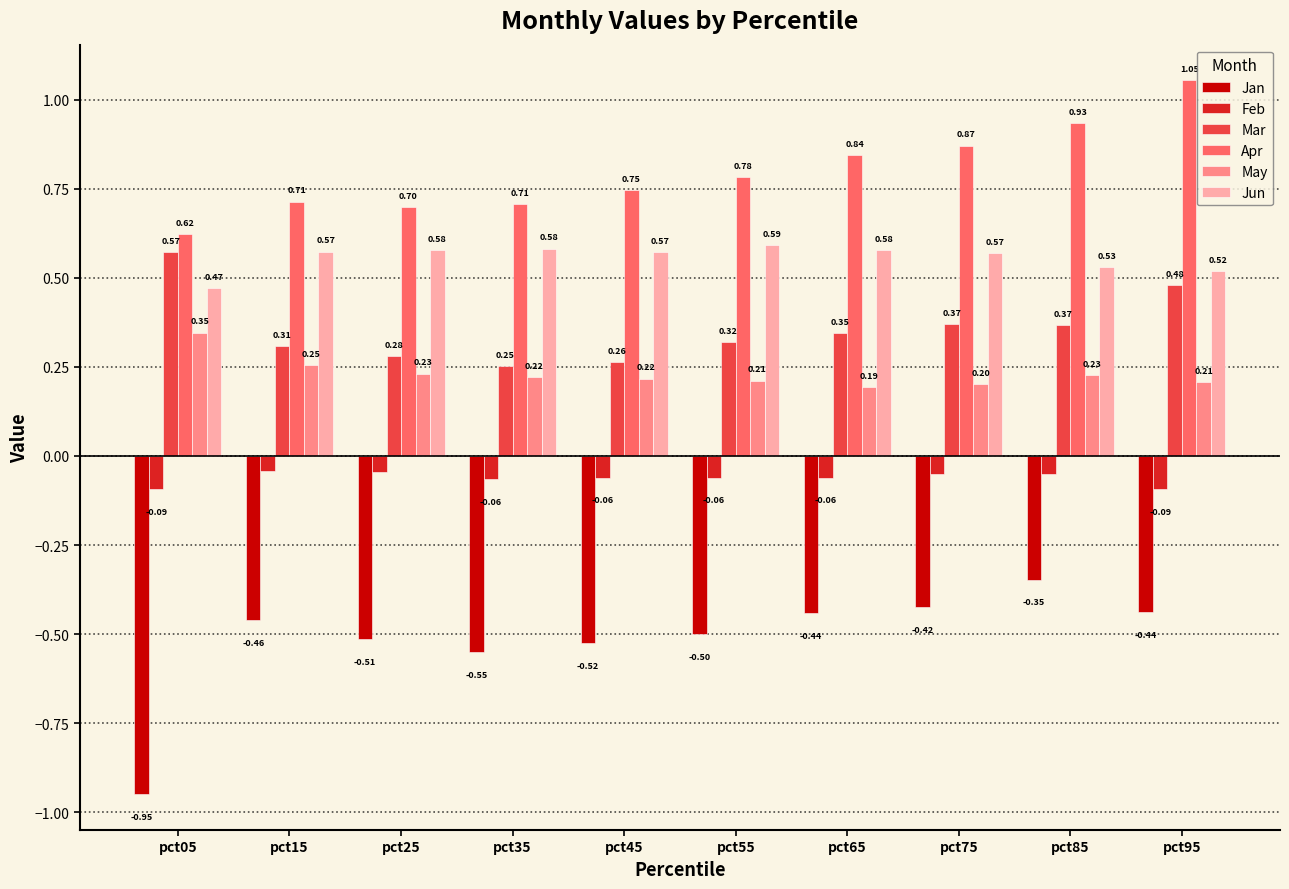

Which series has the largest range (max minus min)?

Jan